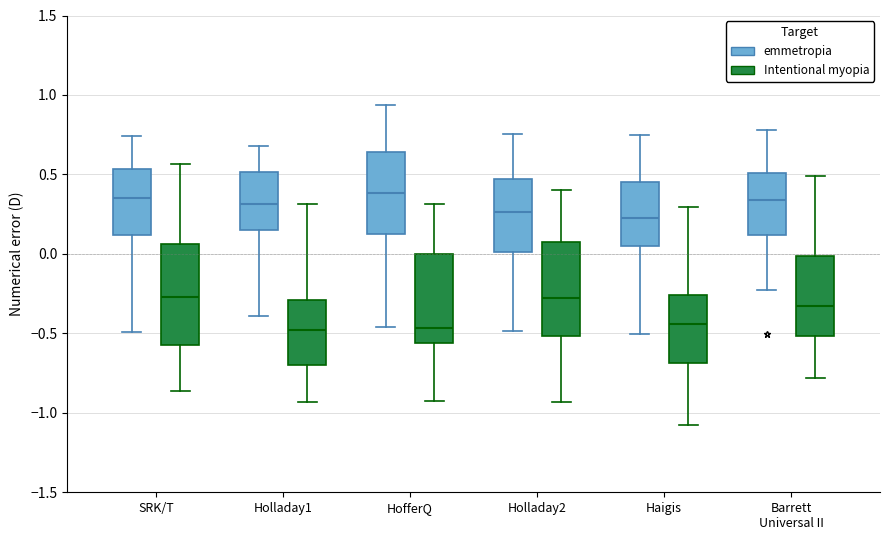

Reading left to right, transcribe this box plot: for each box, give where its median line is, the range the box spans, and where its two whiskers end, as read against the y-axis. The values are not printed on the chart, so give them approximately, as read against the axis.

SRK/T (emmetropia): median 0.35, box 0.10 to 0.55, whiskers -0.50 to 0.75
SRK/T (Intentional myopia): median -0.25, box -0.60 to 0.05, whiskers -0.85 to 0.55
Holladay1 (emmetropia): median 0.30, box 0.15 to 0.50, whiskers -0.40 to 0.70
Holladay1 (Intentional myopia): median -0.50, box -0.70 to -0.30, whiskers -0.95 to 0.30
HofferQ (emmetropia): median 0.40, box 0.15 to 0.65, whiskers -0.45 to 0.95
HofferQ (Intentional myopia): median -0.45, box -0.55 to 0.00, whiskers -0.95 to 0.30
Holladay2 (emmetropia): median 0.25, box 0.00 to 0.45, whiskers -0.50 to 0.75
Holladay2 (Intentional myopia): median -0.30, box -0.50 to 0.05, whiskers -0.95 to 0.40
Haigis (emmetropia): median 0.20, box 0.05 to 0.45, whiskers -0.50 to 0.75
Haigis (Intentional myopia): median -0.45, box -0.70 to -0.25, whiskers -1.10 to 0.30
Barrett Universal II (emmetropia): median 0.35, box 0.10 to 0.50, whiskers -0.25 to 0.80
Barrett Universal II (Intentional myopia): median -0.35, box -0.50 to 0.00, whiskers -0.80 to 0.50